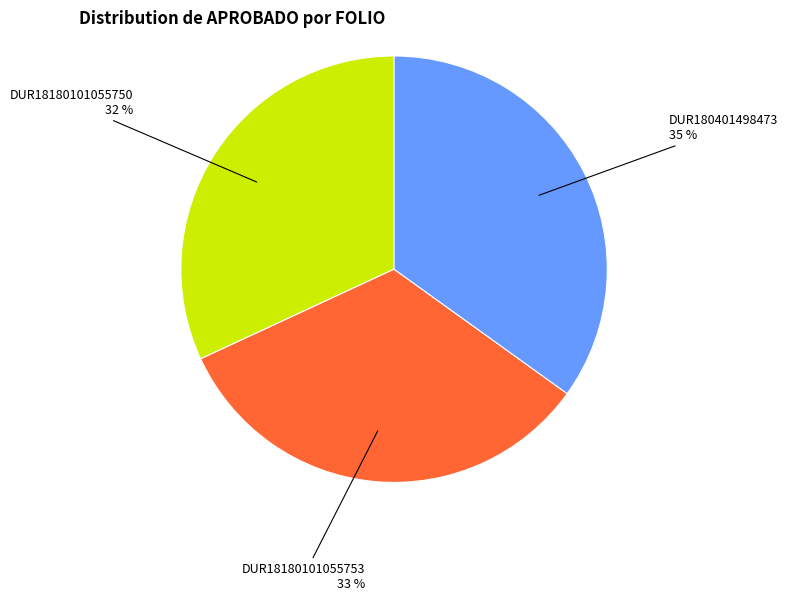

To the nearest percent, what is the average slice percentage?

33%